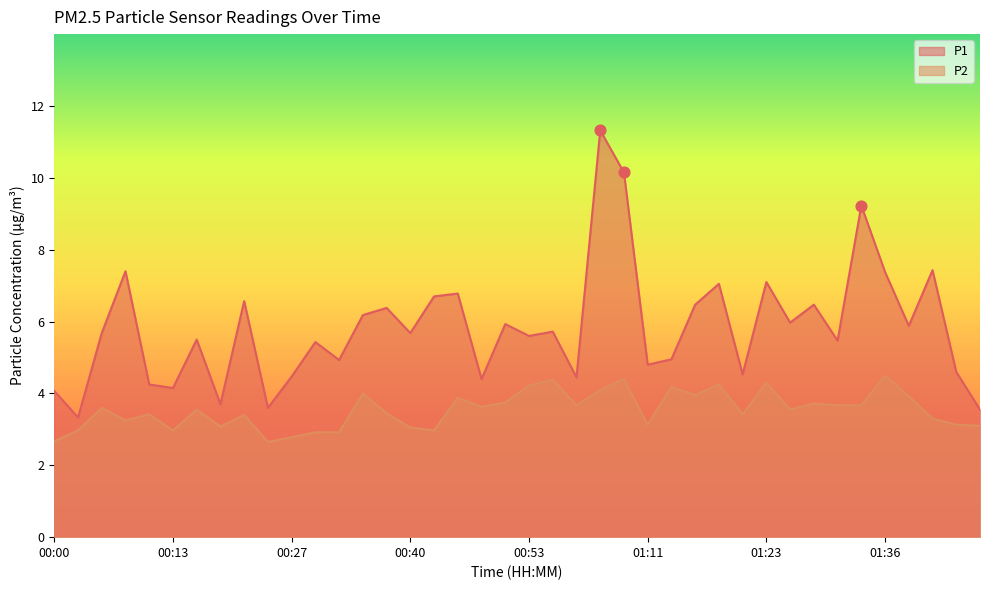

Which series reaches the maximum Y coordinate?

P1